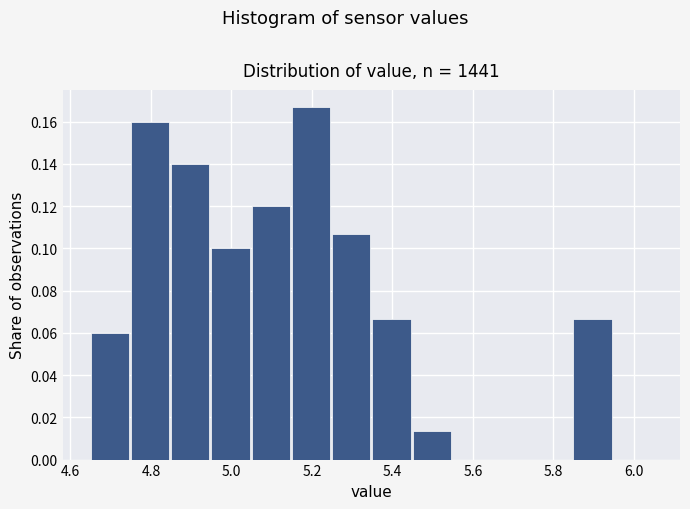

What is the height of the bar covering 4.65 to 4.75 on the x-axis? Neither the bar edges nor the heights are printed on the chart, so give them approximately, as read against the axes.

0.060